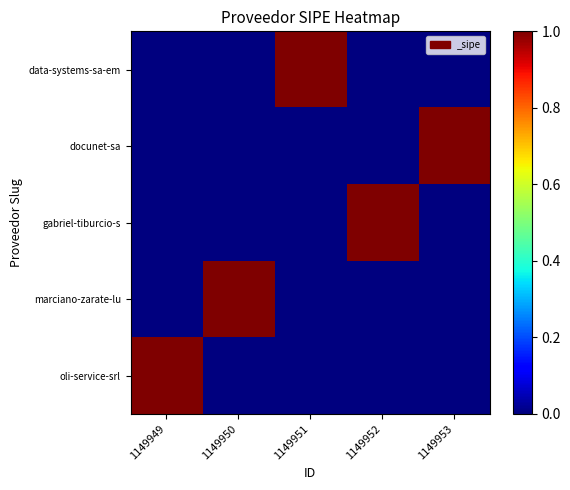

At which category does the chart reach its peak across all series?

1149951